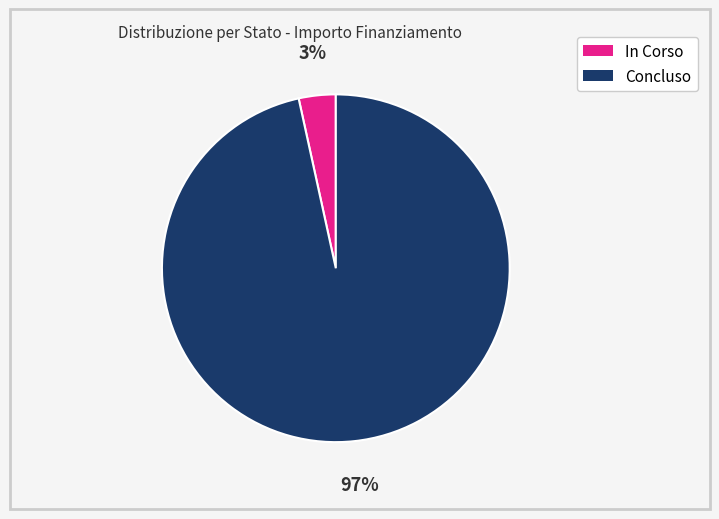

Which slice is the largest?

Concluso